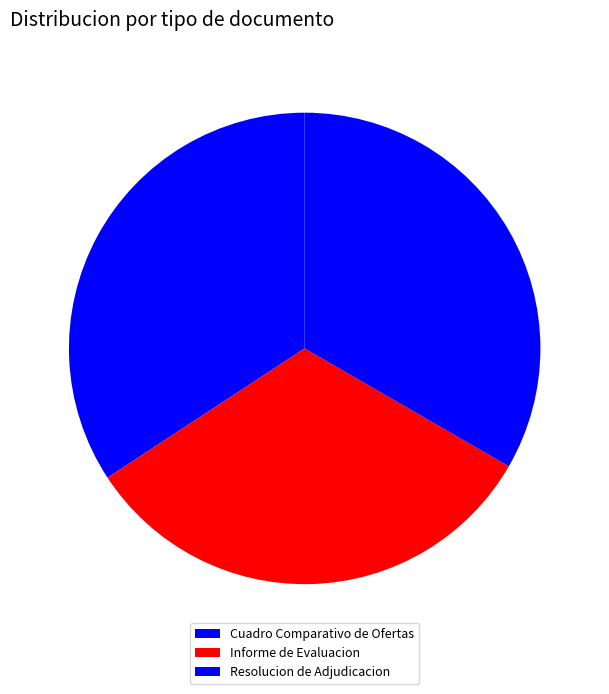

Is the sum of Resolucion de Adjudicacion and Informe de Evaluacion greater than half?

Yes